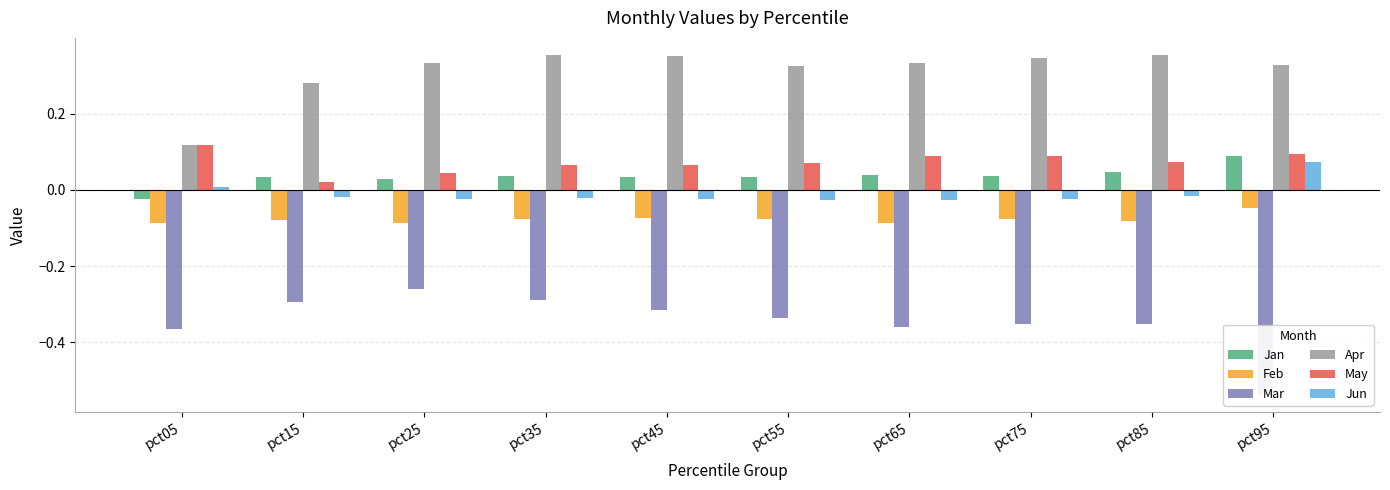

How many data points in Jan are less than 0?

1